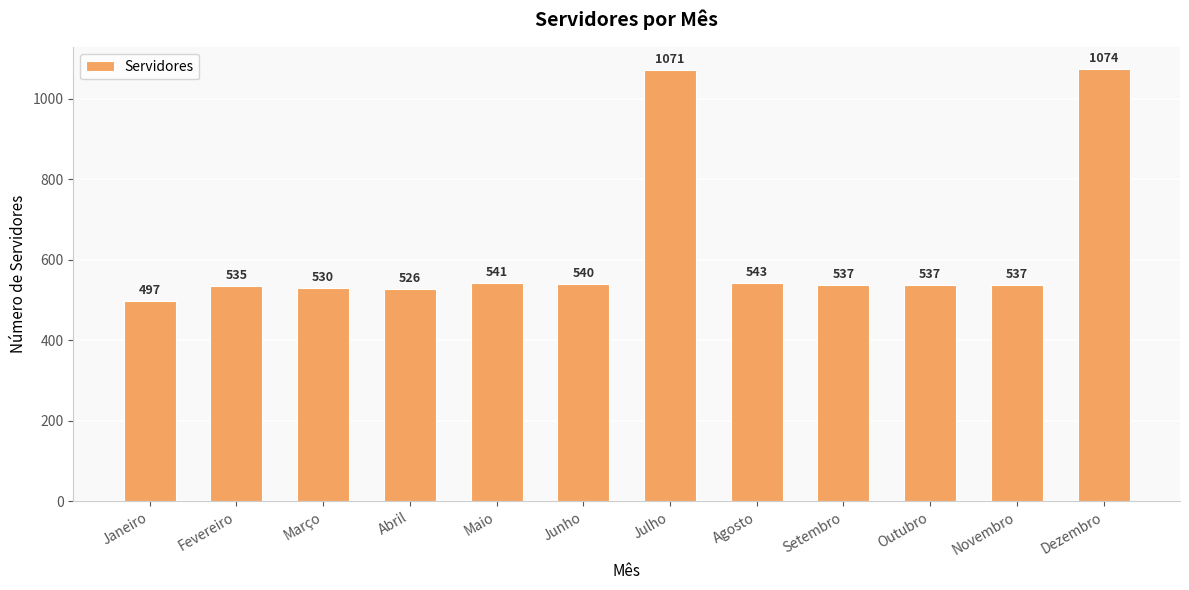

Which label corresponds to the largest value in the chart?

Dezembro